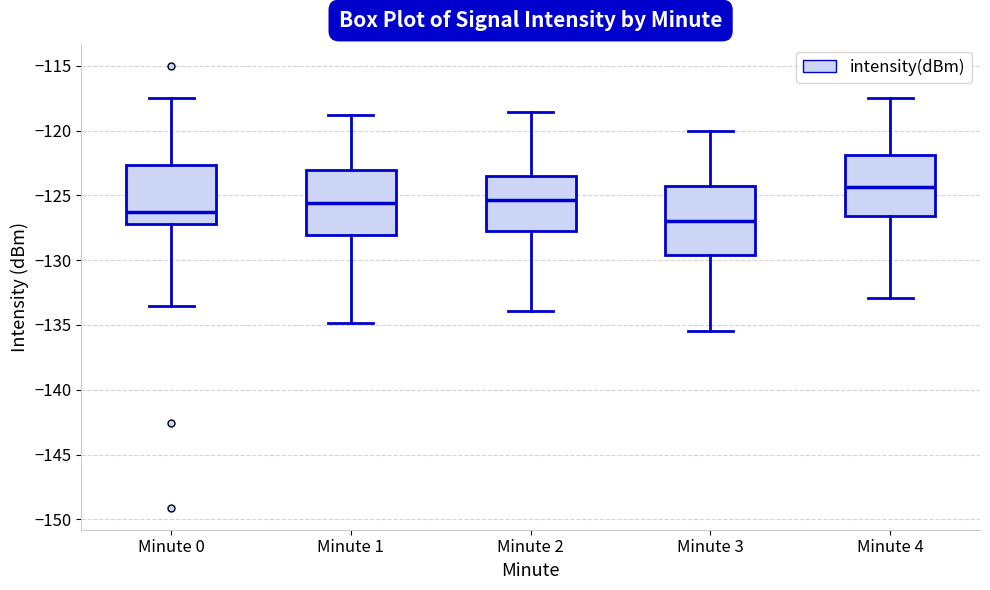

Reading left to right, read every box against the y-axis: the position of its median line, the range the box covers, and the ends of its whiskers. The values are not printed on the chart, so give them approximately, as read against the axis.

Minute 0: median -126.5, box -127.0 to -122.5, whiskers -133.5 to -117.5
Minute 1: median -125.5, box -128.0 to -123.0, whiskers -135.0 to -119.0
Minute 2: median -125.5, box -128.0 to -123.5, whiskers -134.0 to -118.5
Minute 3: median -127.0, box -129.5 to -124.5, whiskers -135.5 to -120.0
Minute 4: median -124.5, box -126.5 to -122.0, whiskers -133.0 to -117.5